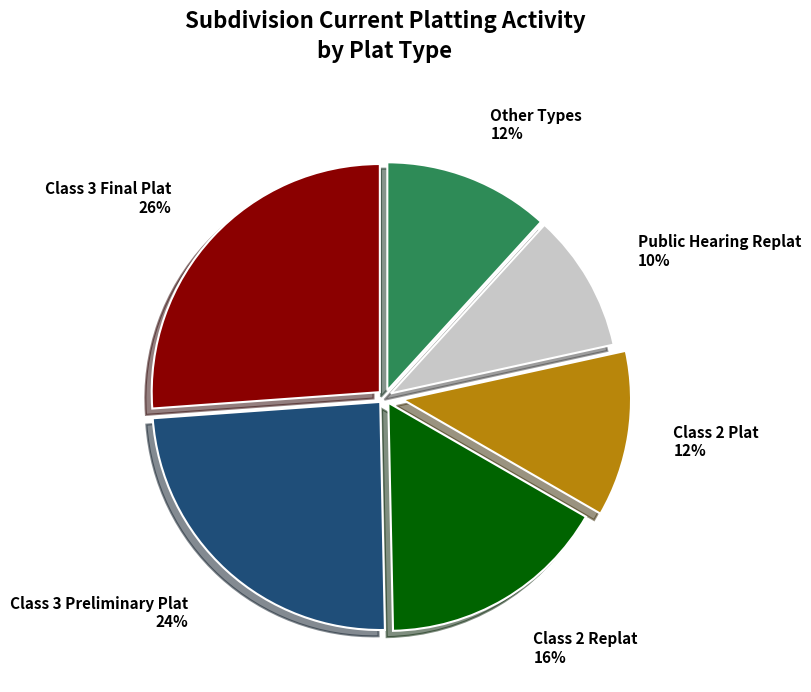

The Class 3 Final Plat slice represents 41% of the pie. True or false?

False